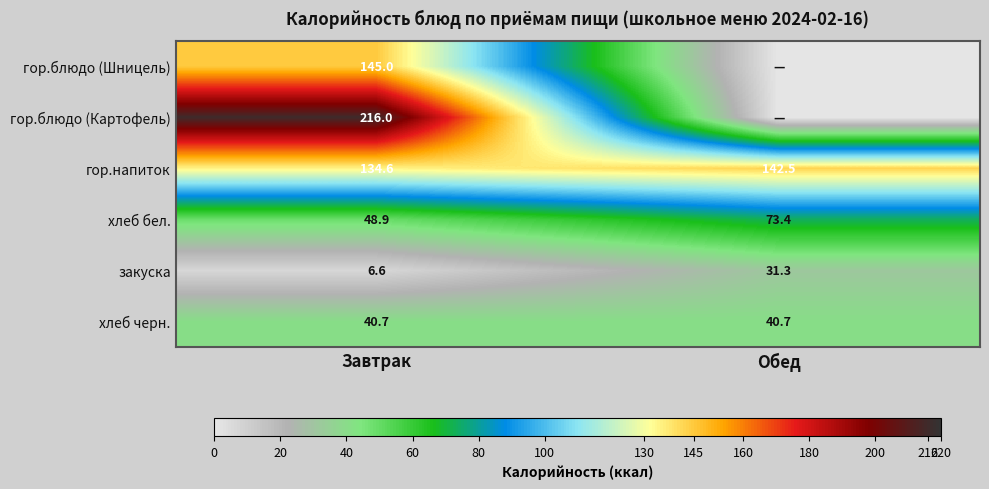

At Завтрак, list the series in order from largest to smallest.

гор.блюдо (Картофель), гор.блюдо (Шницель), гор.напиток, хлеб бел., хлеб черн., закуска